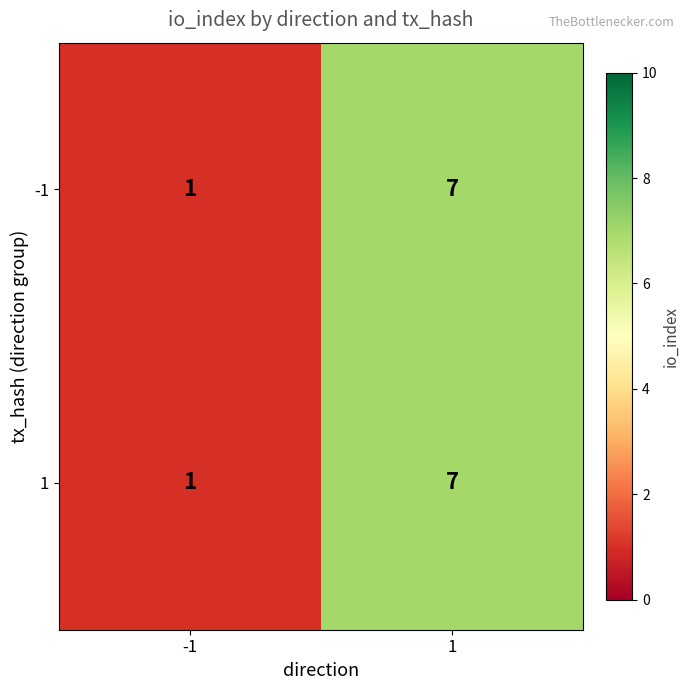

What is the highest value of the -1 series?

7